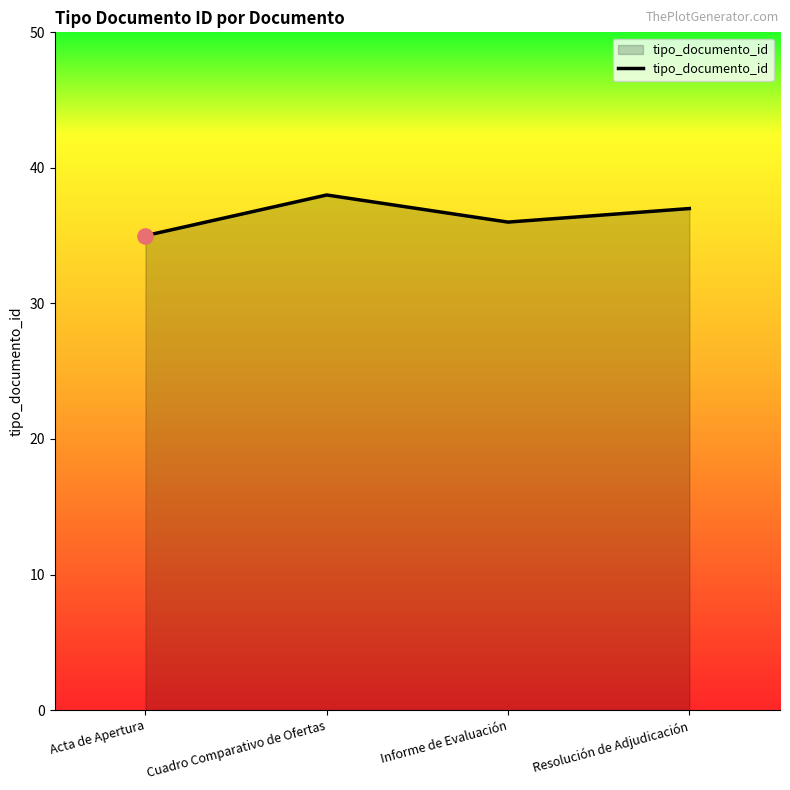

Approximately how many times larger is the value at Resolución de Adjudicación compared to Informe de Evaluación?

1.0